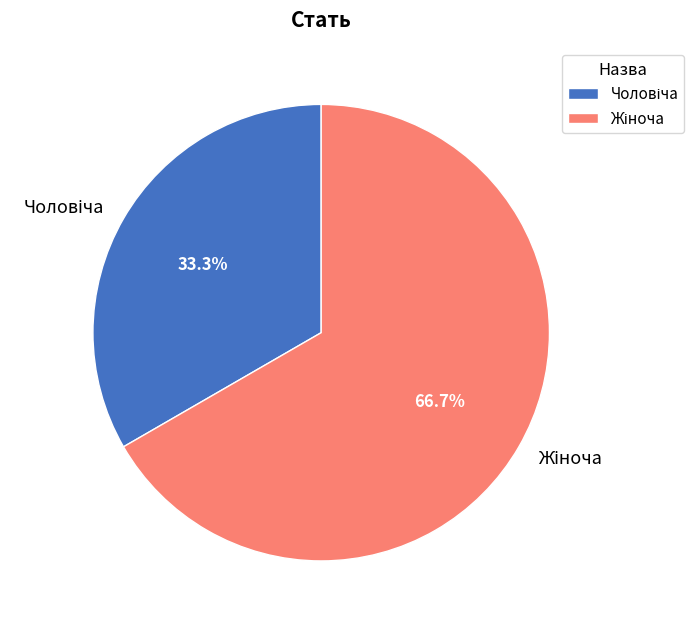

Count the number of slices in the pie.

2